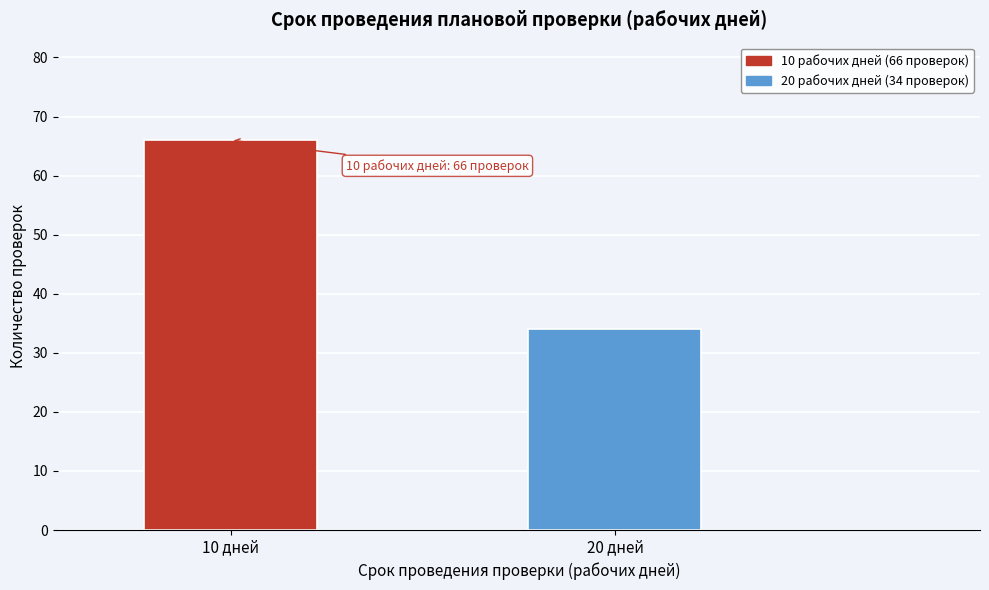

Reading left to right, what are all the values shown in this chart?

66	34